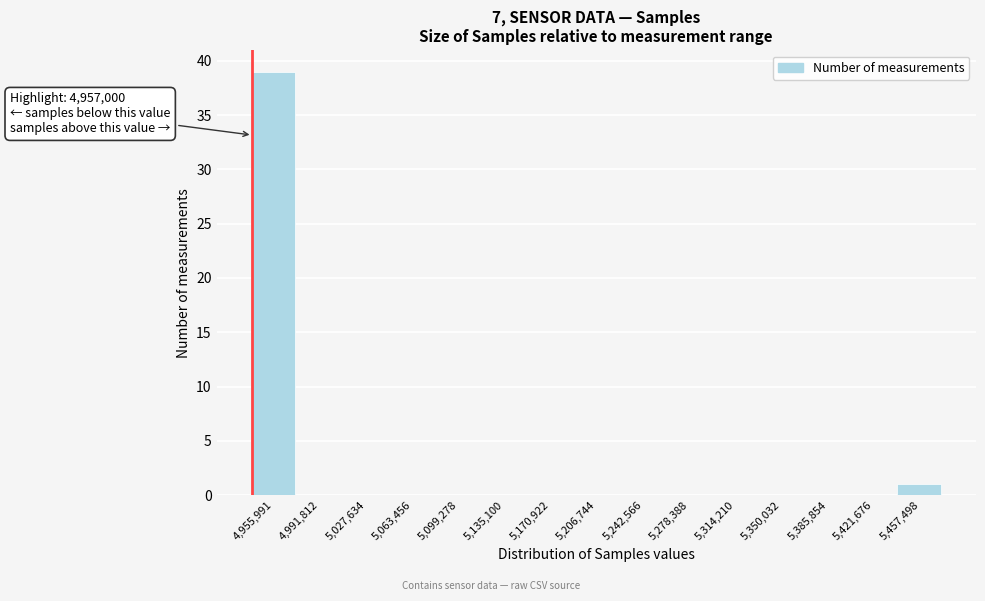

Reading left to right, transcribe all the data shown in this chart.

4,955,991=39	4,991,812=0	5,027,634=0	5,063,456=0	5,099,278=0	5,135,100=0	5,170,922=0	5,206,744=0	5,242,566=0	5,278,388=0	5,314,210=0	5,350,032=0	5,385,854=0	5,421,676=0	5,457,498=1